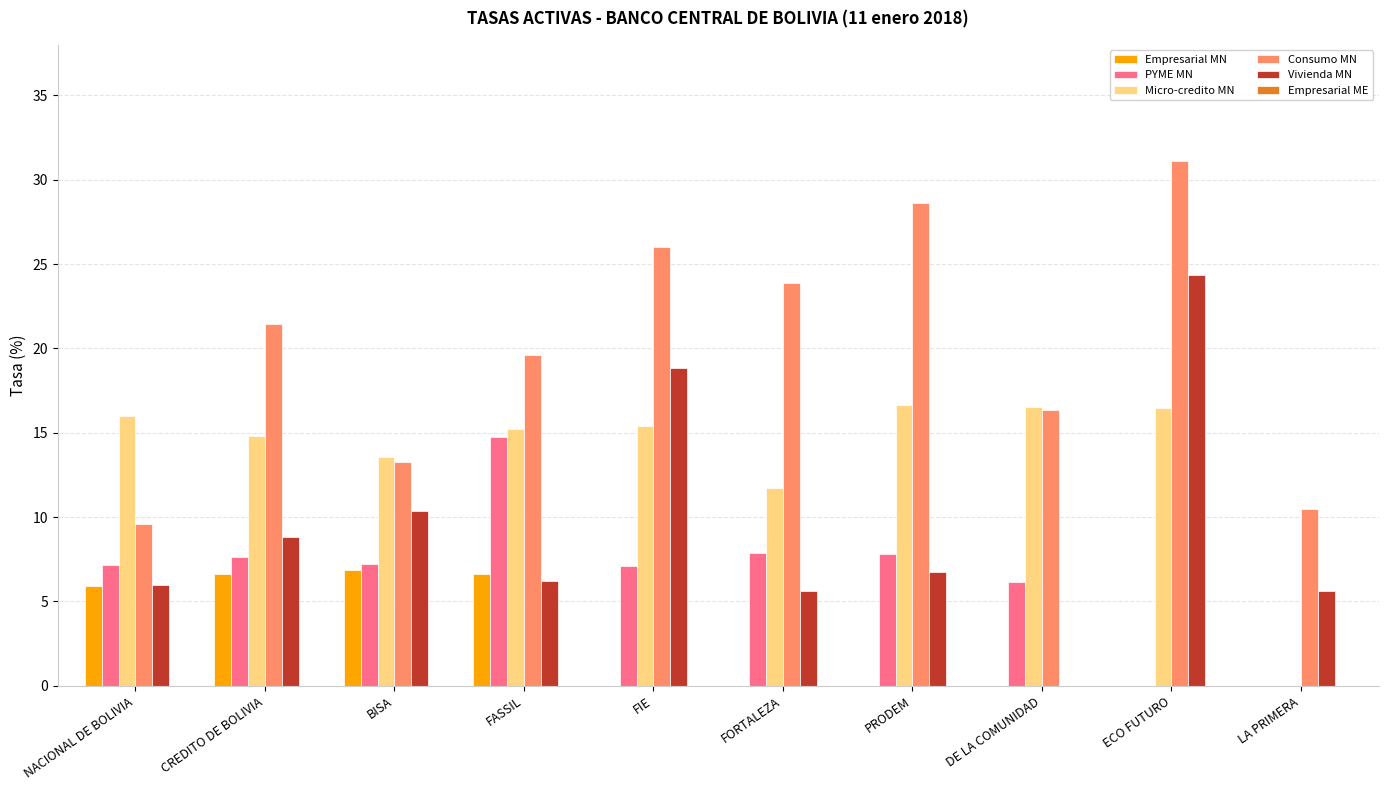

What is the average value of the Vivienda MN series?

9.3